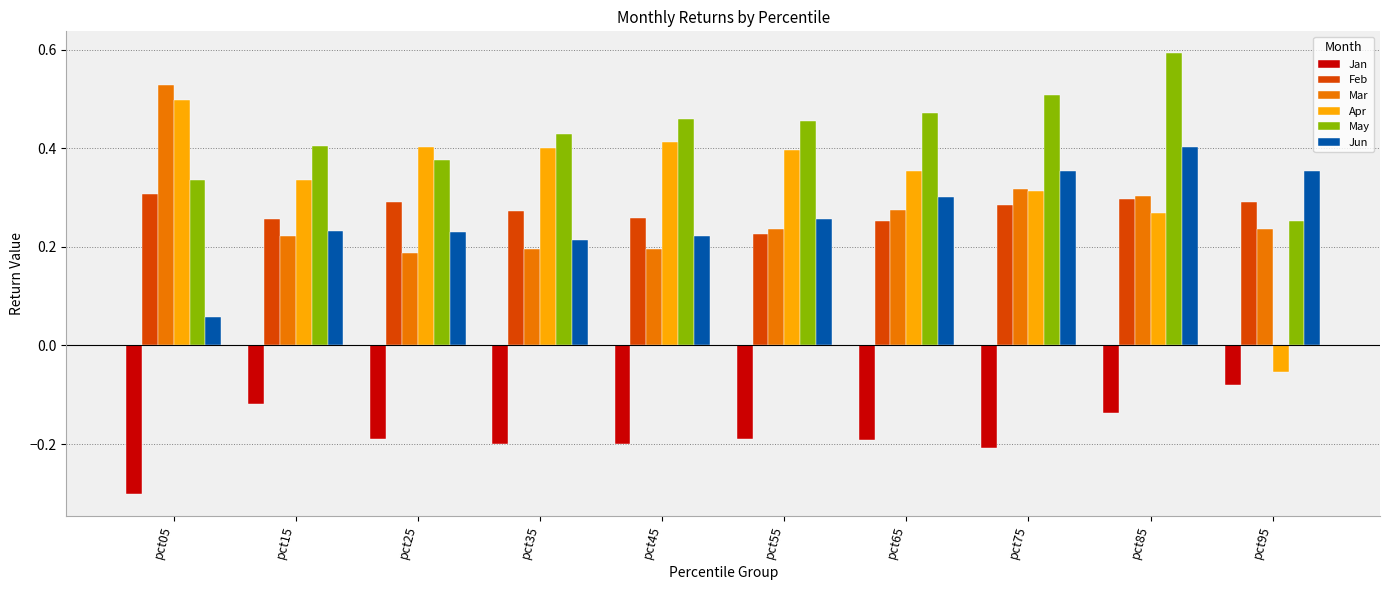

Rank the series by their maximum value, from highest to lowest.

May, Mar, Apr, Jun, Feb, Jan